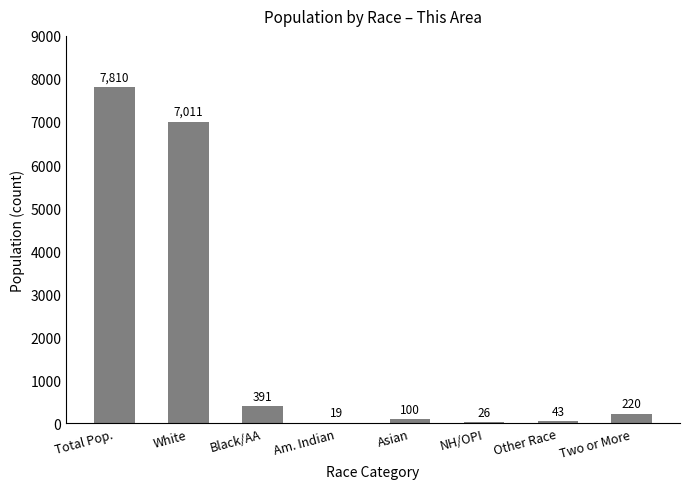

Reading left to right, extract all data points from this chart.

7810	7011	391	19	100	26	43	220